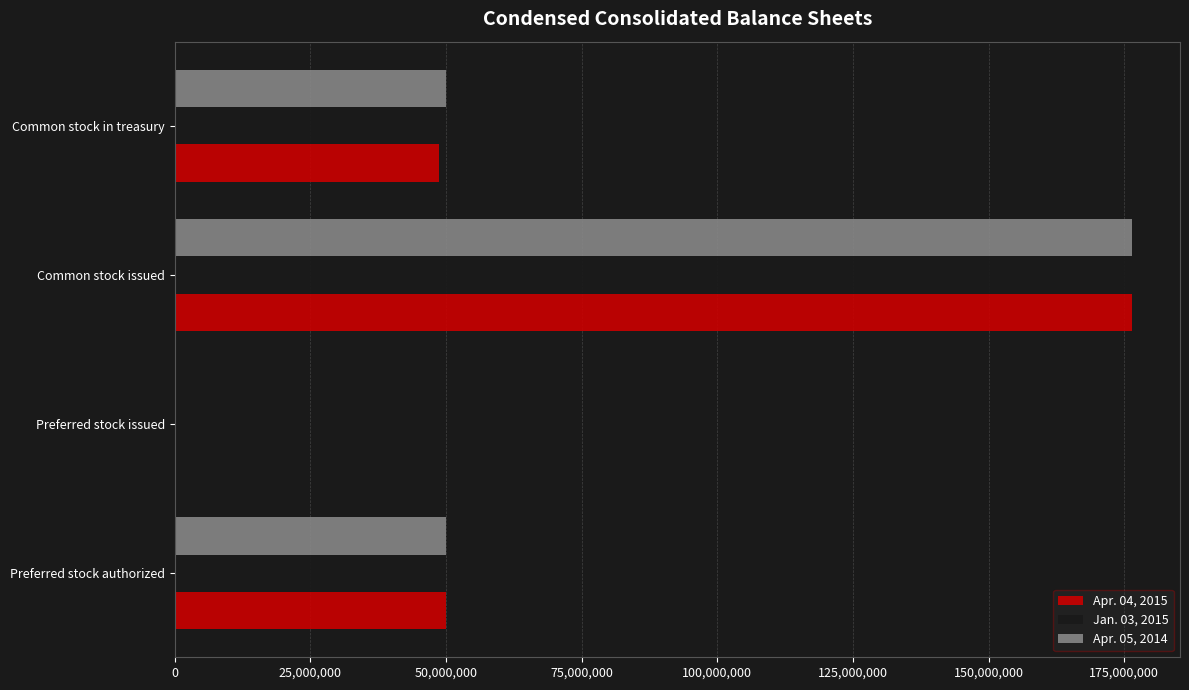

At which label does Jan. 03, 2015 reach its peak?

Common stock issued